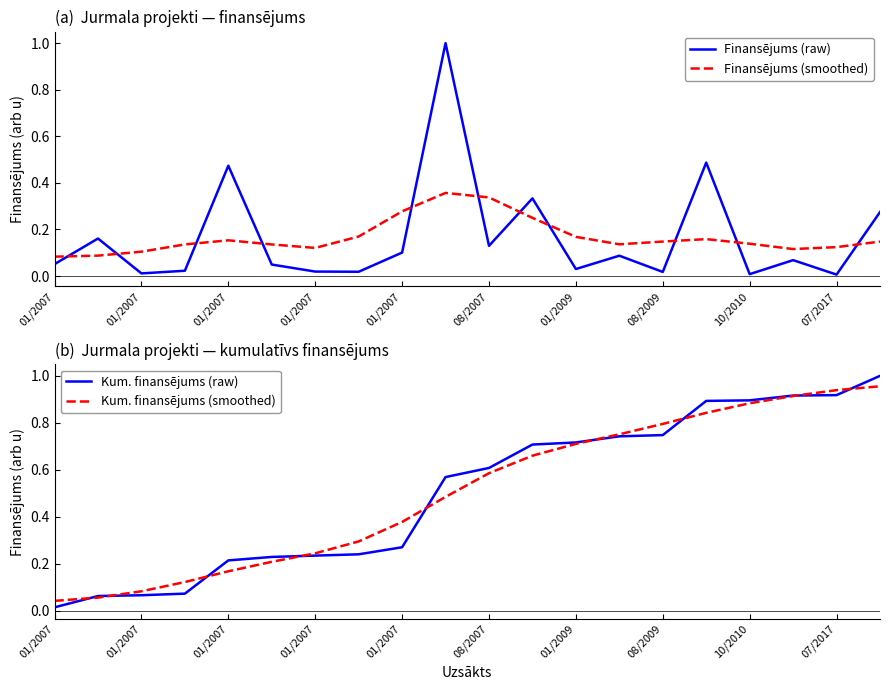

Between which two adjacent categories do Finansējums (smoothed) and Kum. finansējums (smoothed) first intersect?

01/2007 and 01/2007